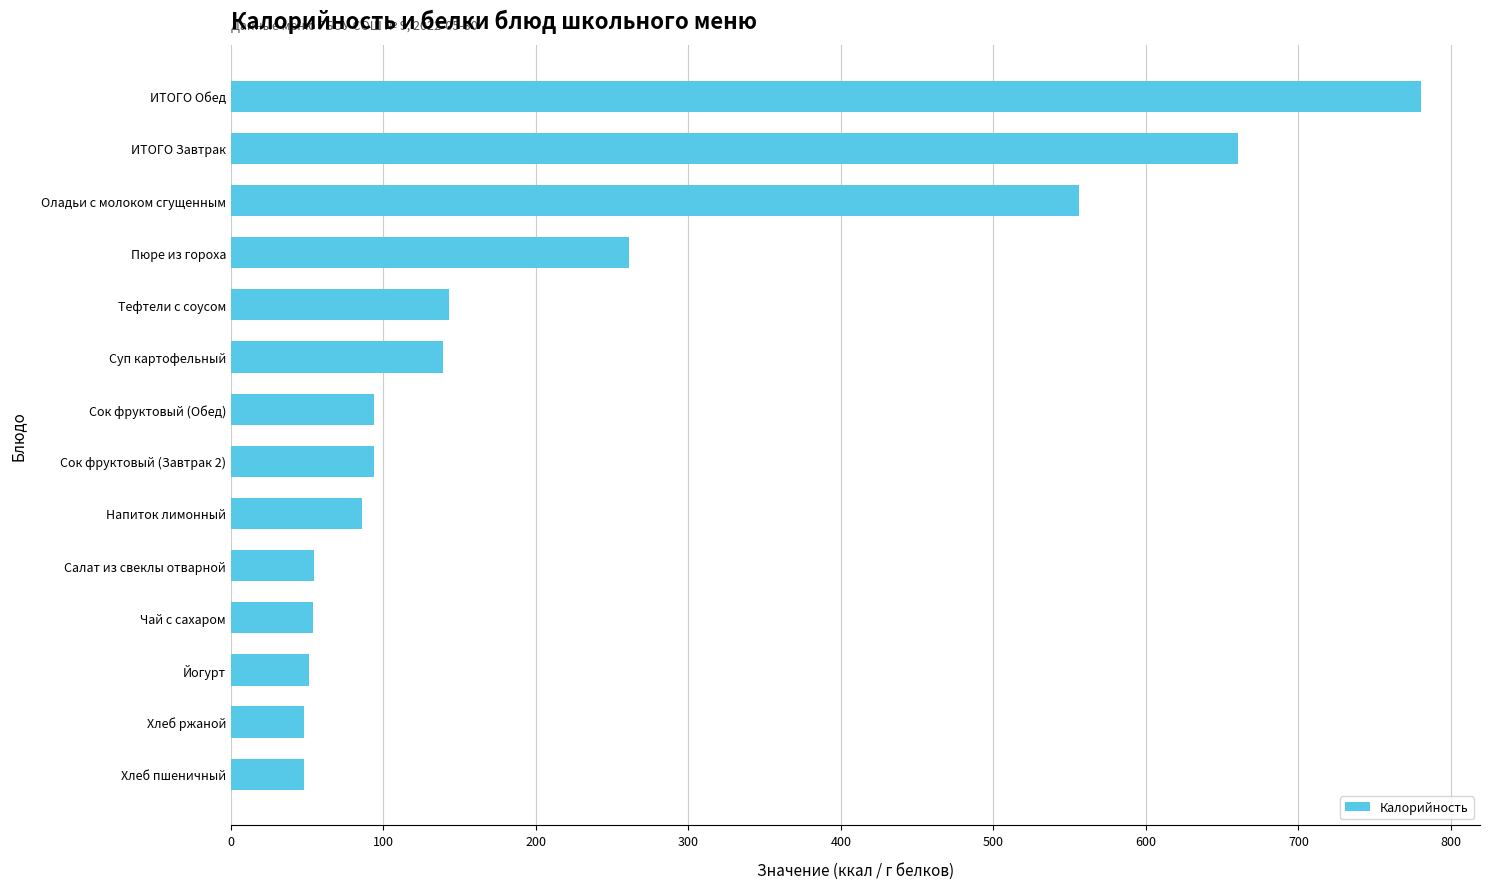

Where is the data nearest to the value 414?

Оладьи с молоком сгущенным